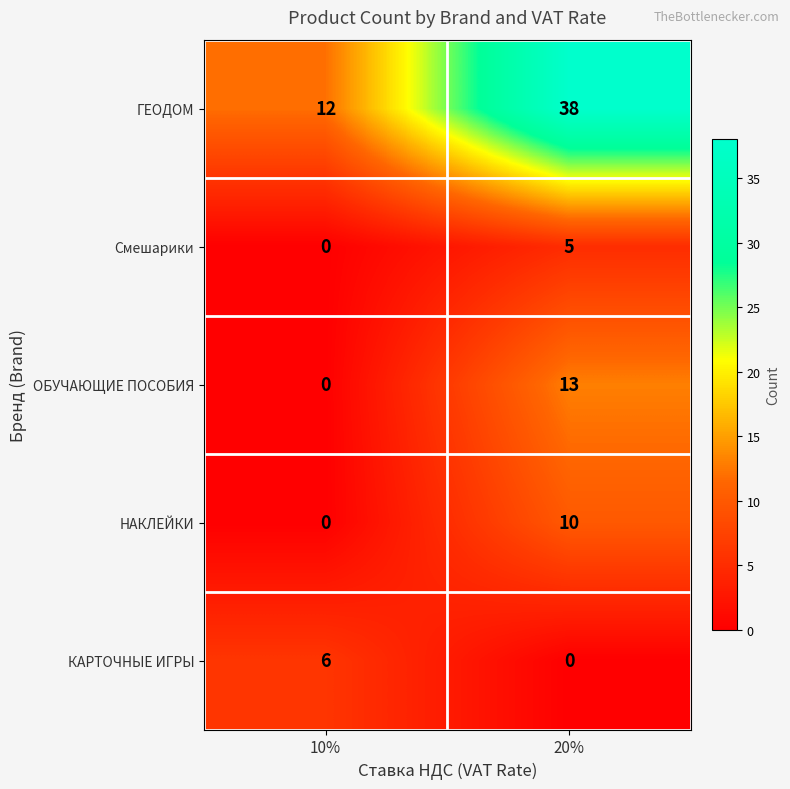

True or false: ОБУЧАЮЩИЕ ПОСОБИЯ has a value of 13 at 20%.

True